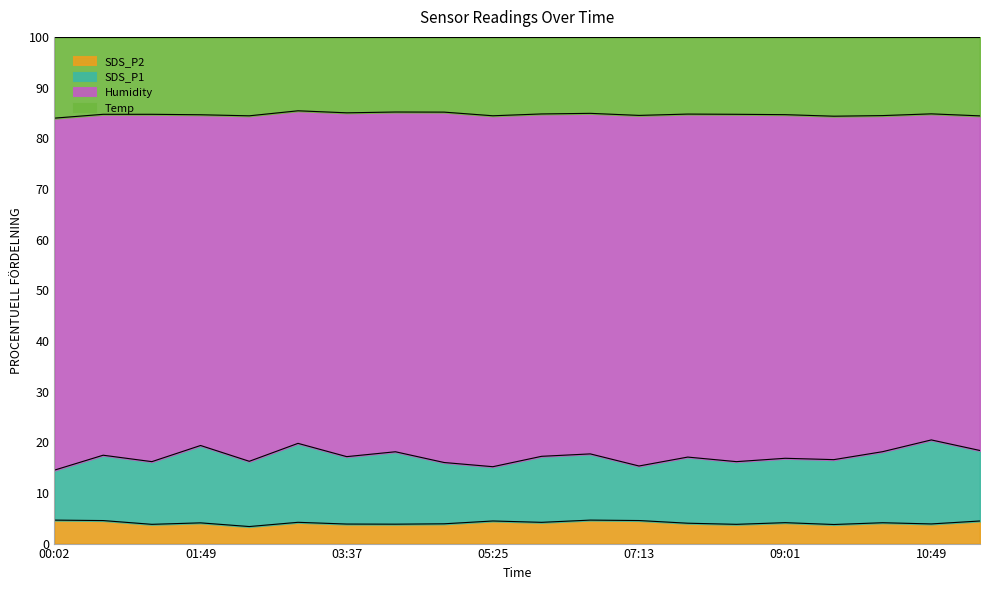

True or false: SDS_P2 has a value of 4.1 at 01:49.

True